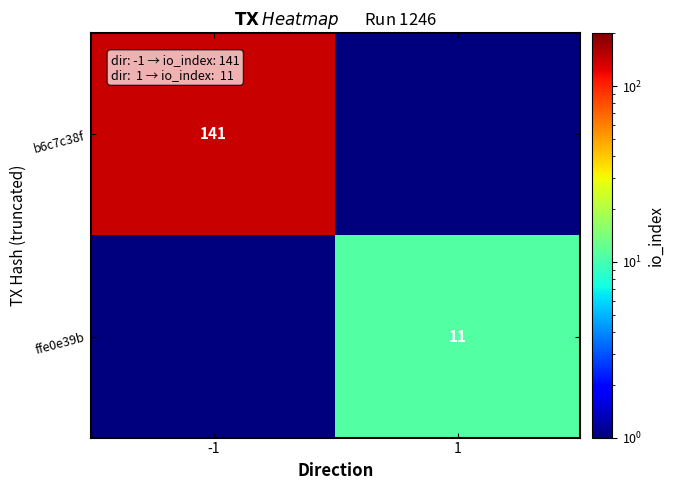

The ffe0e39b series shows 11.0 at 1. True or false?

True